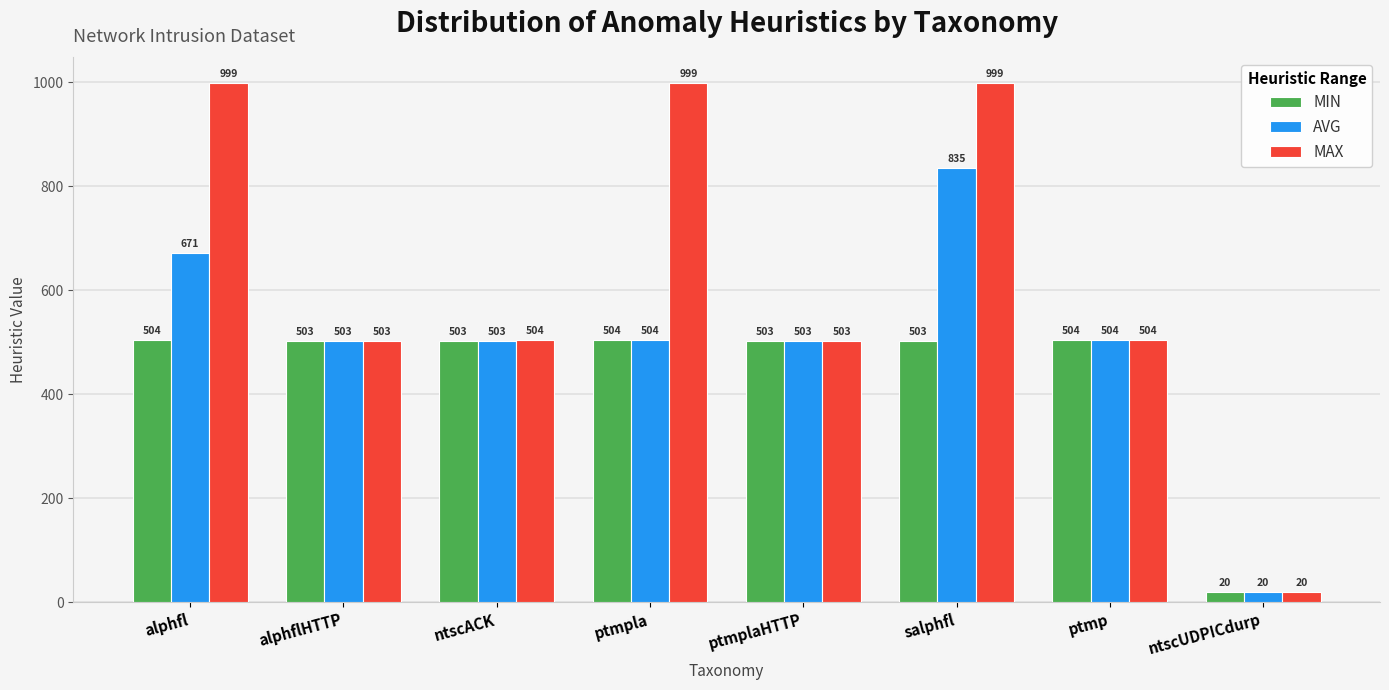

Is the value of AVG at salphfl greater than the value of MAX at alphfl?

No